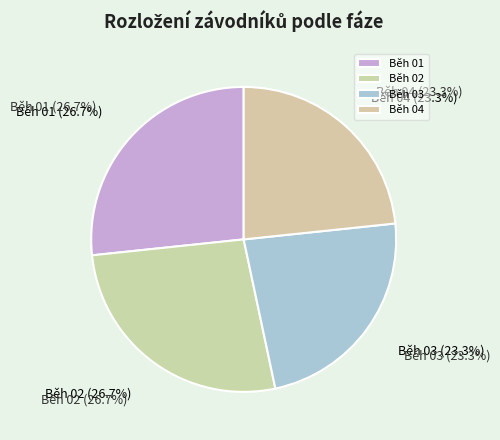

Between Běh 01 and Běh 02, which is larger?

Běh 01